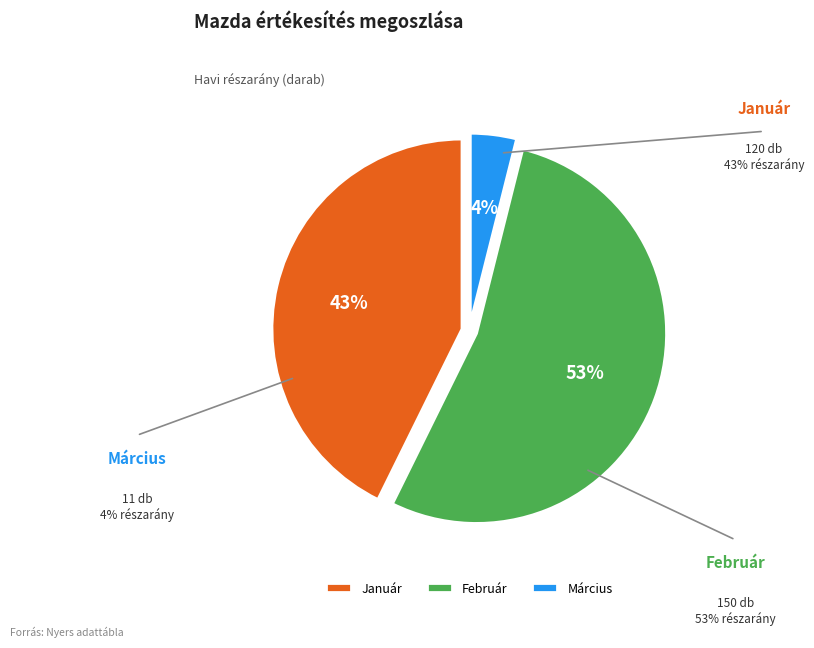

Count the number of slices in the pie.

3